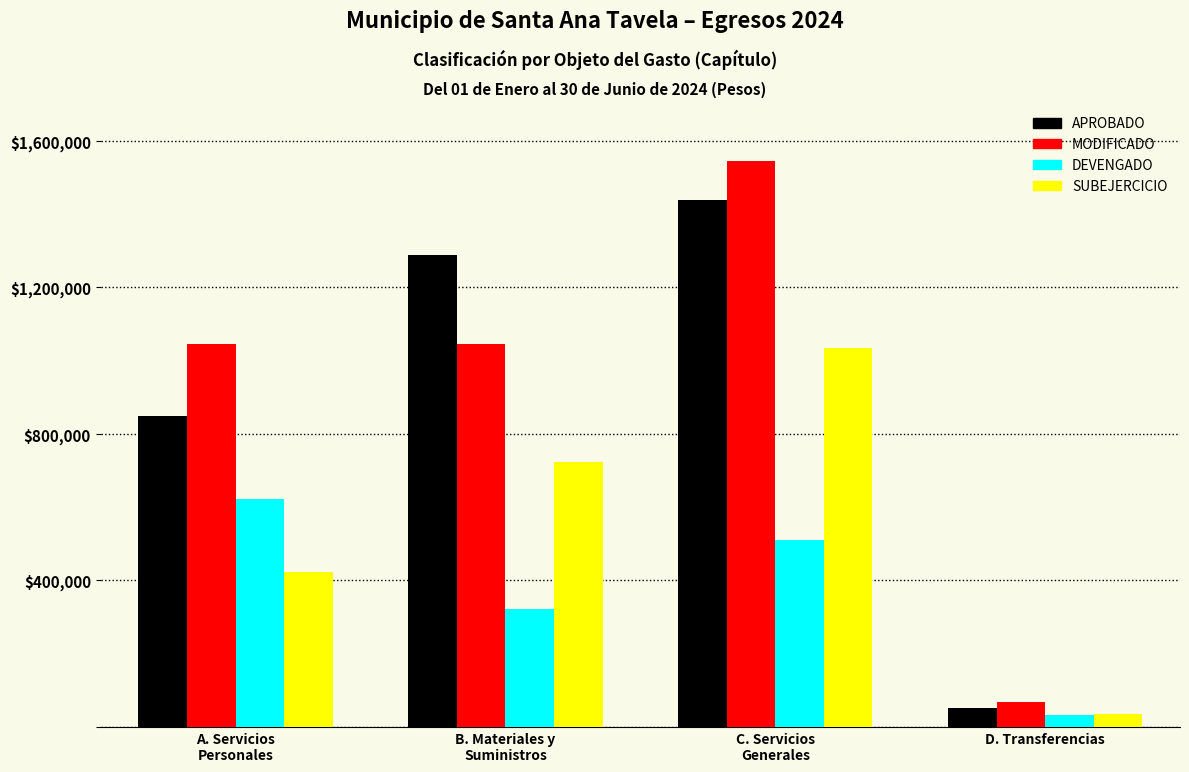

List the series in order of their peak value, lowest first.

DEVENGADO, SUBEJERCICIO, APROBADO, MODIFICADO